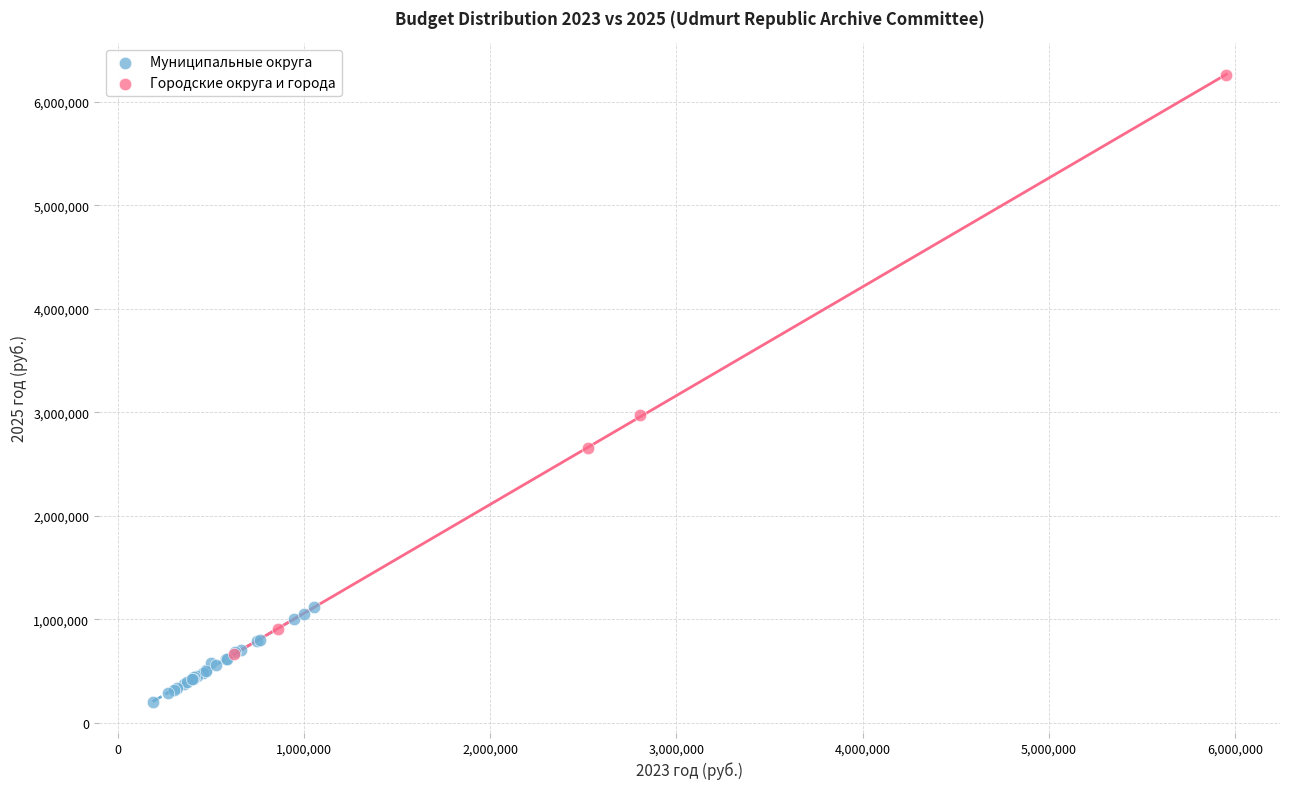

Which series has the largest Y range (max minus min)?

Городские округа и города